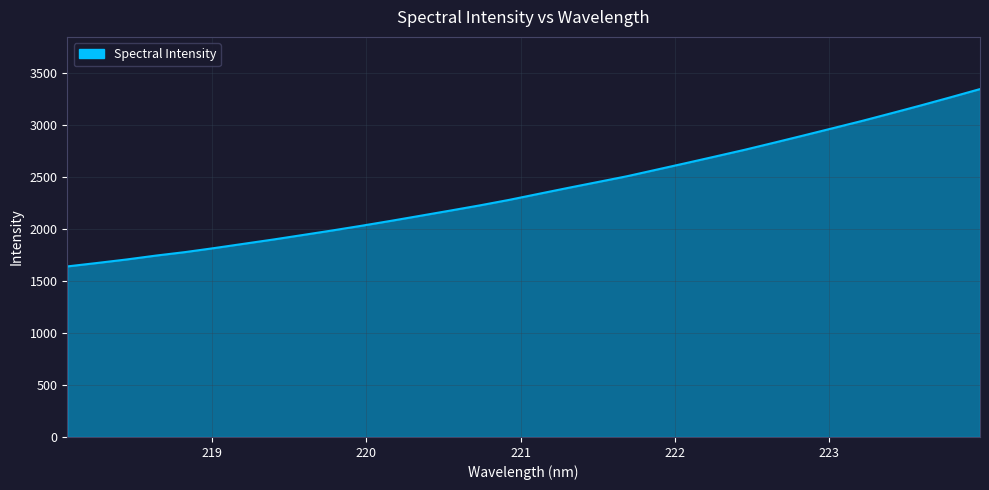

What is the difference between the second highest and second lowest values?

1592.3